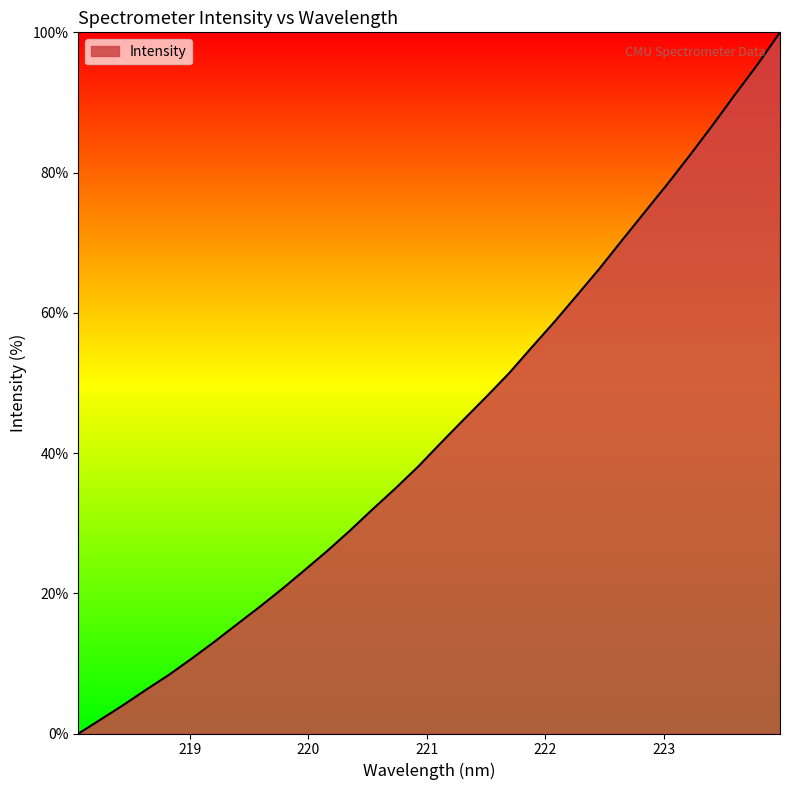

How many distinct data groups are displayed?

1